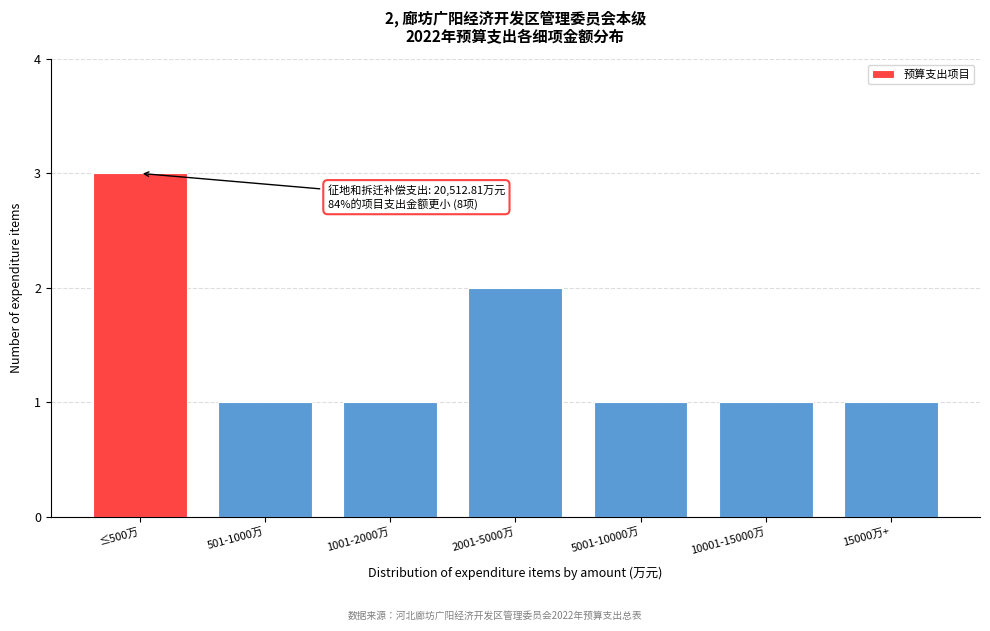

Reading left to right, extract all data points from this chart.

≤500万=3	501-1000万=1	1001-2000万=1	2001-5000万=2	5001-10000万=1	10001-15000万=1	15000万+=1